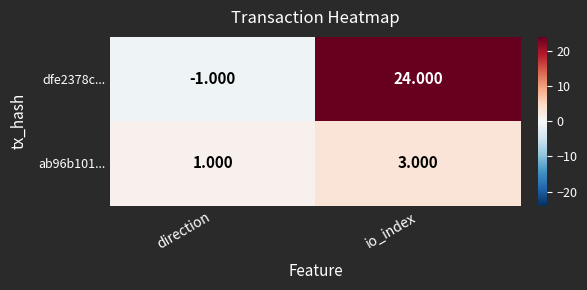

At which category is the sum across all series the highest?

io_index